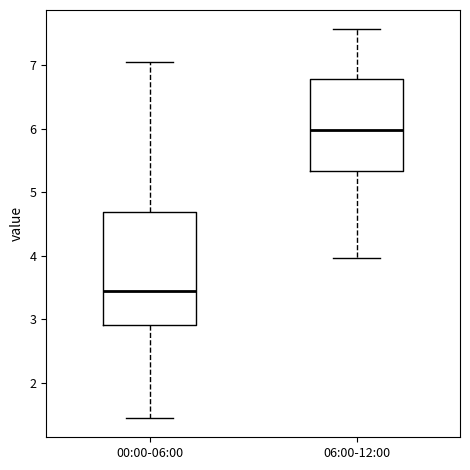

Which box has the highest median line?

06:00-12:00